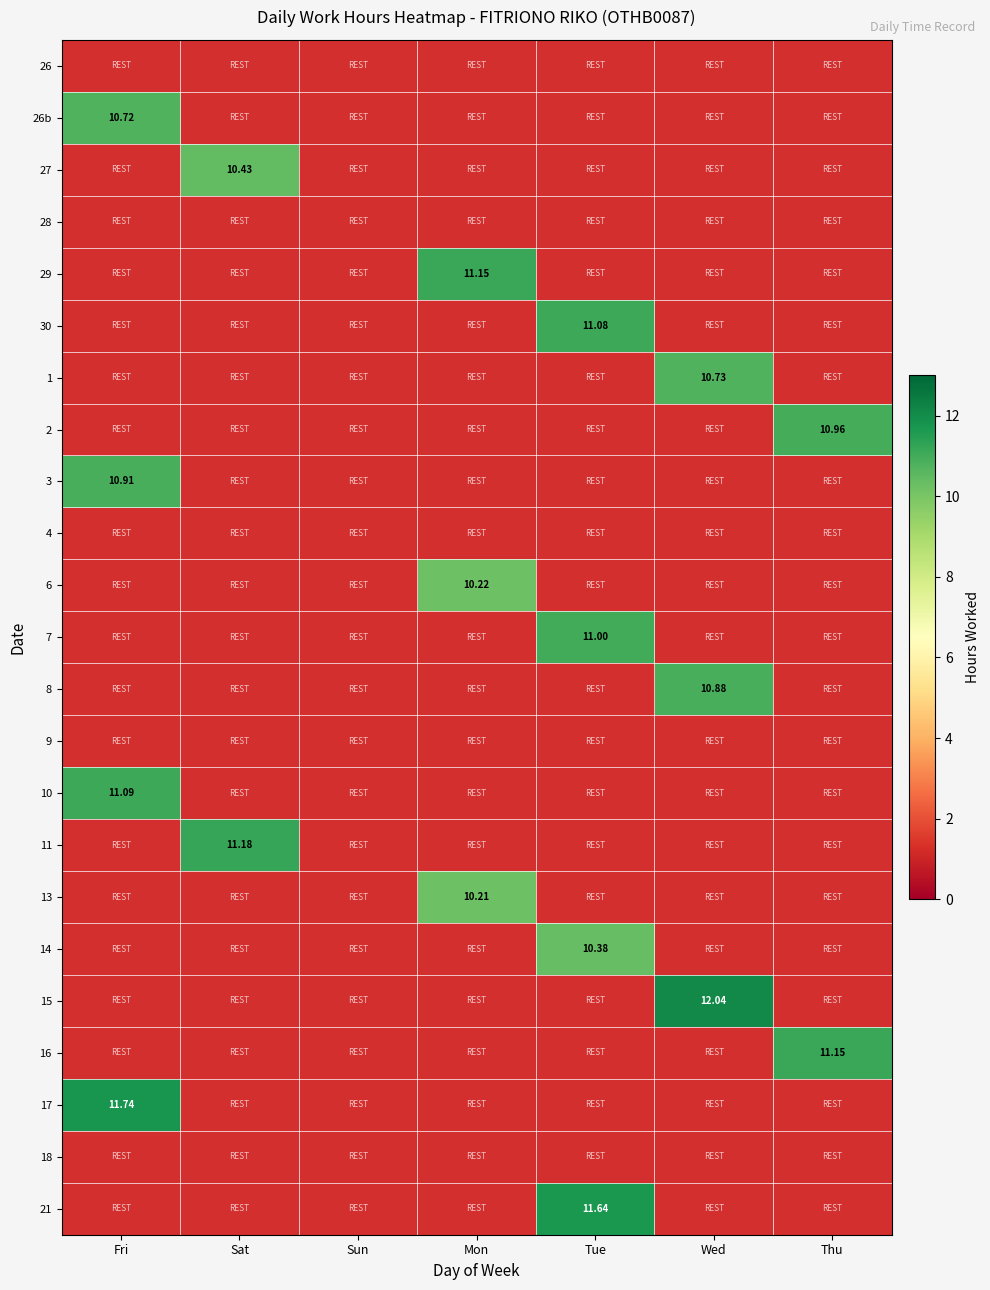

What is the highest value of the 30 series?

11.1